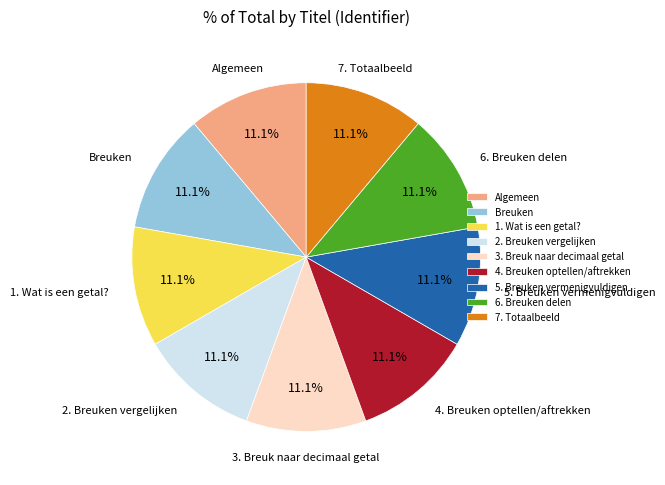

Does any single category account for the majority?

No